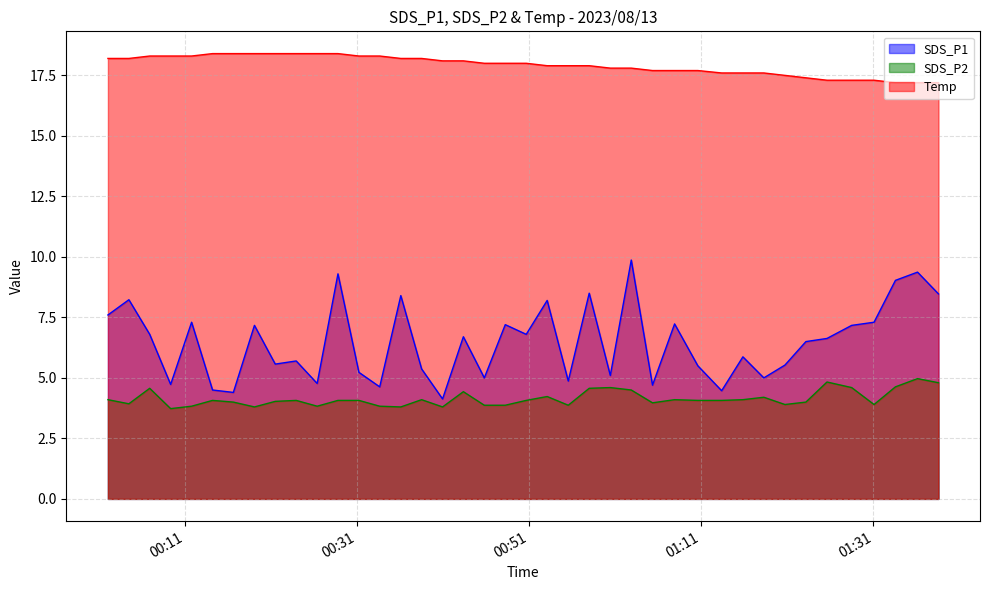

Does the chart have visible grid lines?

Yes